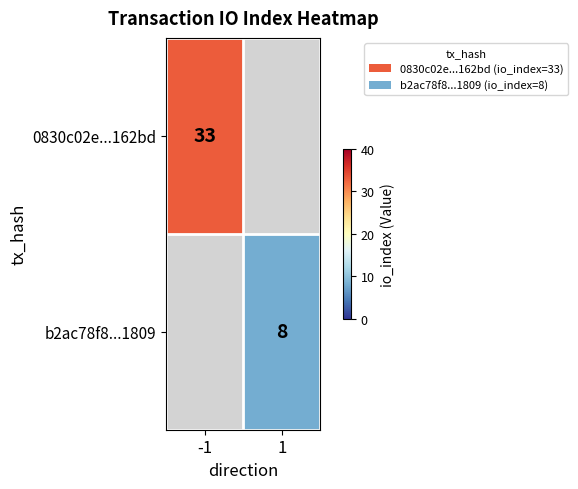

Count the number of data series in this chart.

2